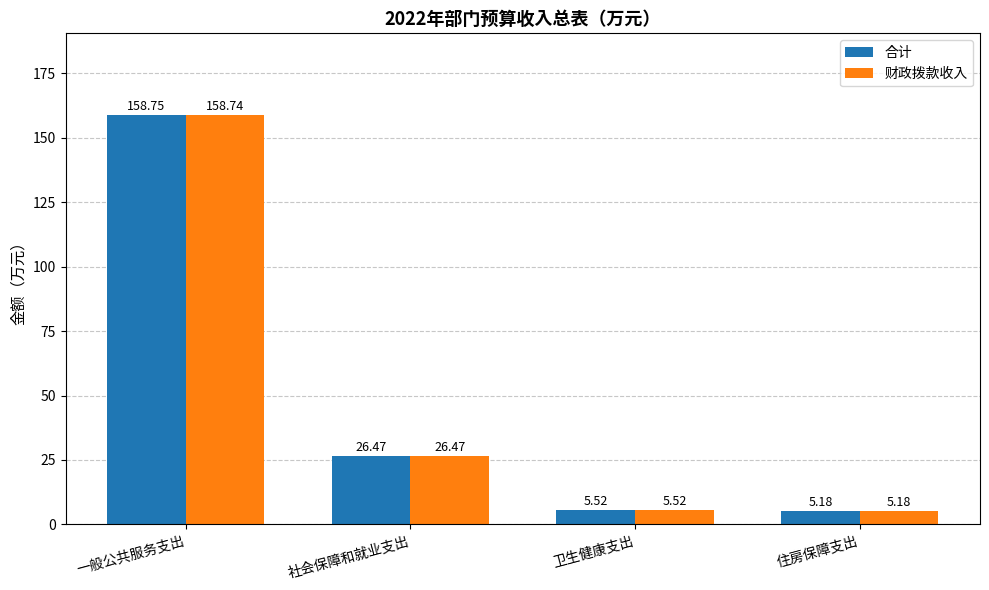

At which label does 财政拨款收入 first exceed 26?

一般公共服务支出